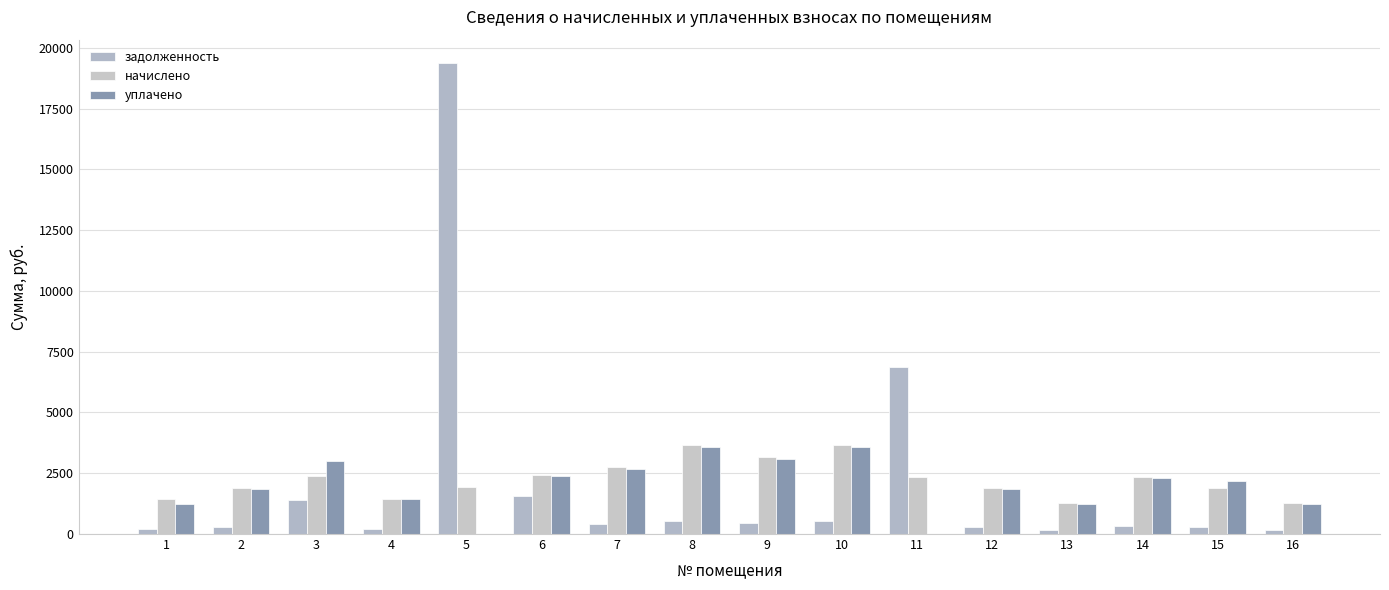

What is the difference between the задолженность values at 4 and 7?

188.1